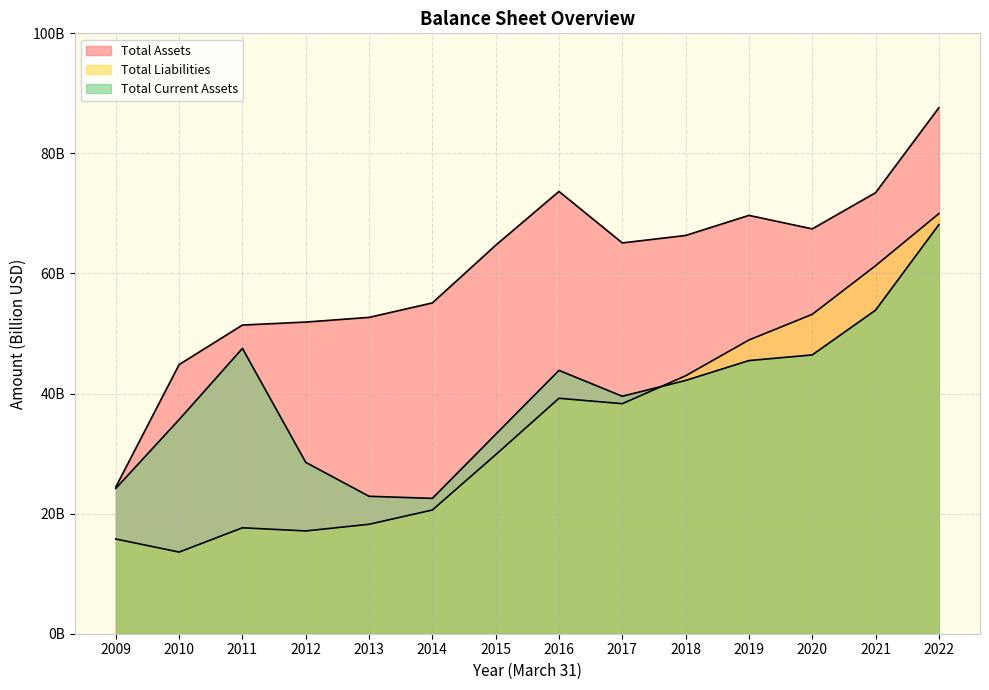

The Total Current Assets series shows 42.2 at 2018. True or false?

True